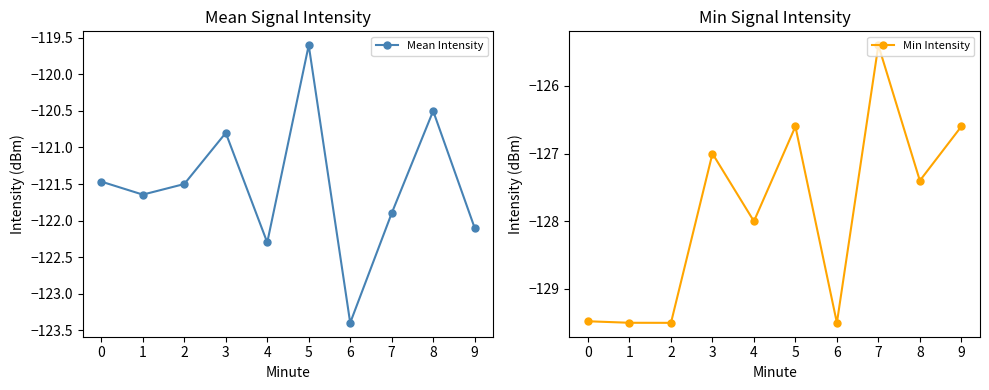

What is the smallest value displayed?

-129.5